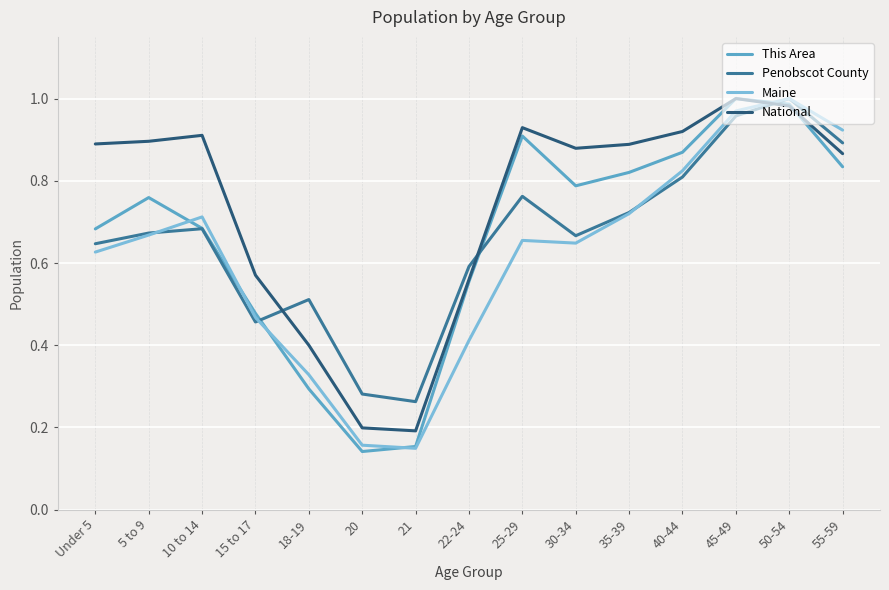

The Penobscot County series shows 0.3 at 35-39. True or false?

False